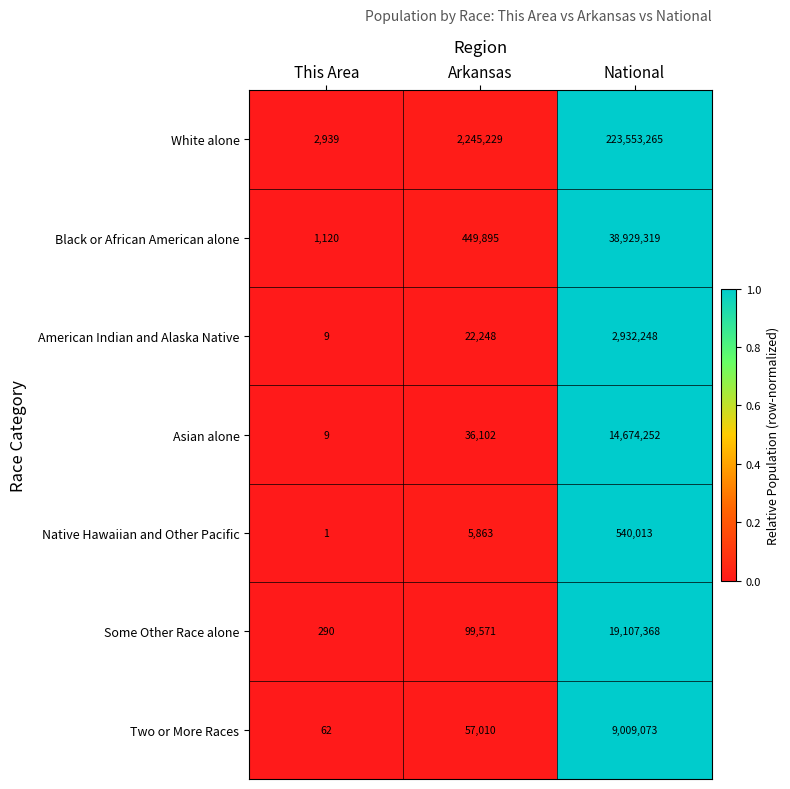

The American Indian and Alaska Native series shows 2932248 at National. True or false?

True